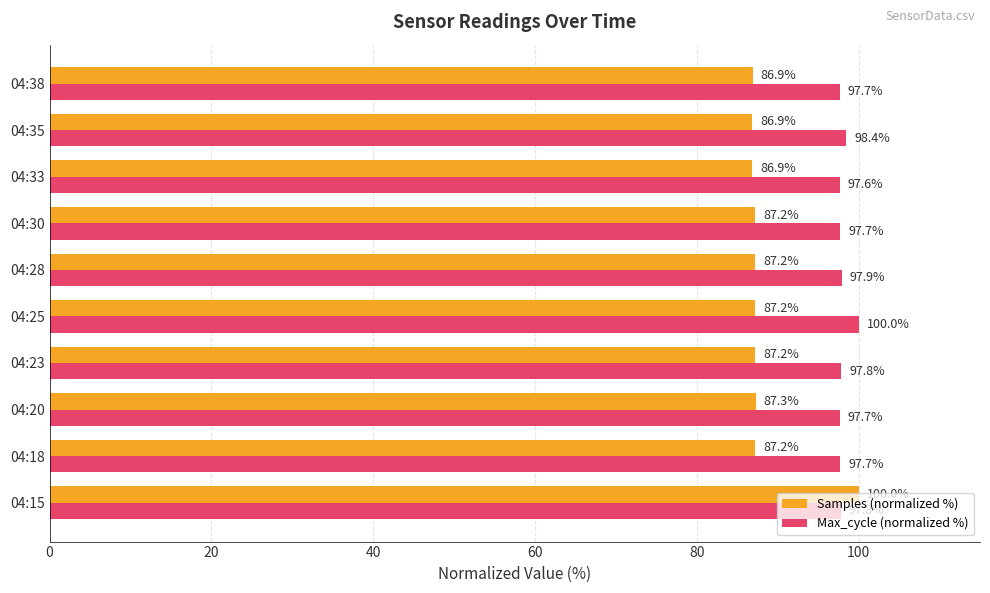

What is the difference between the Samples (normalized %) values at 04:30 and 04:35?

0.3